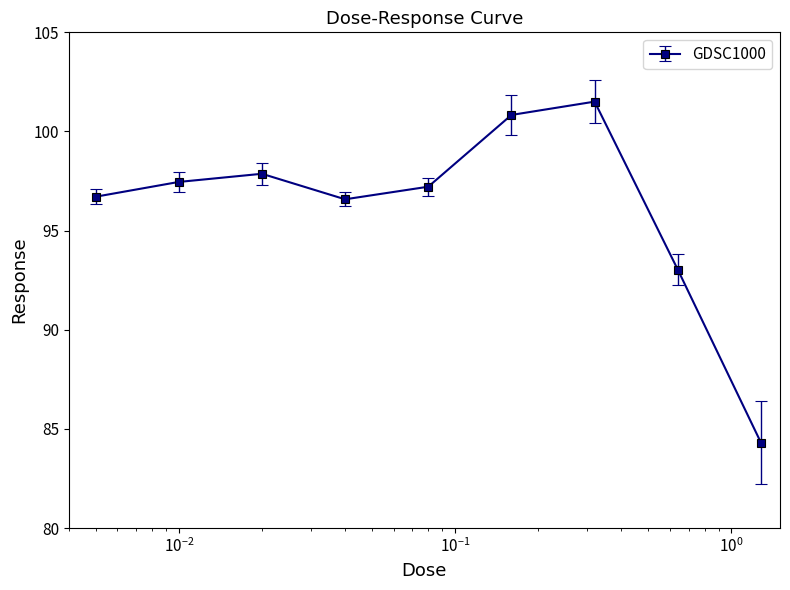

How many interior local peaks (higher than both neighbors) does the data have?

2